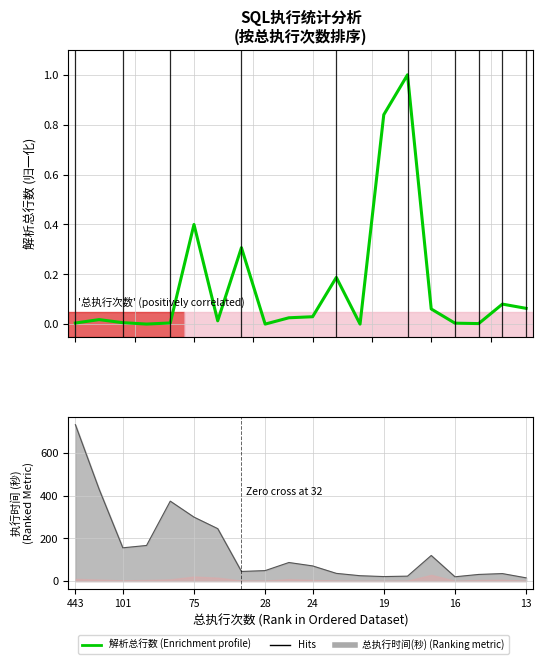

How many points are lower than both their immediate neighbors (excluding endpoints)?

5